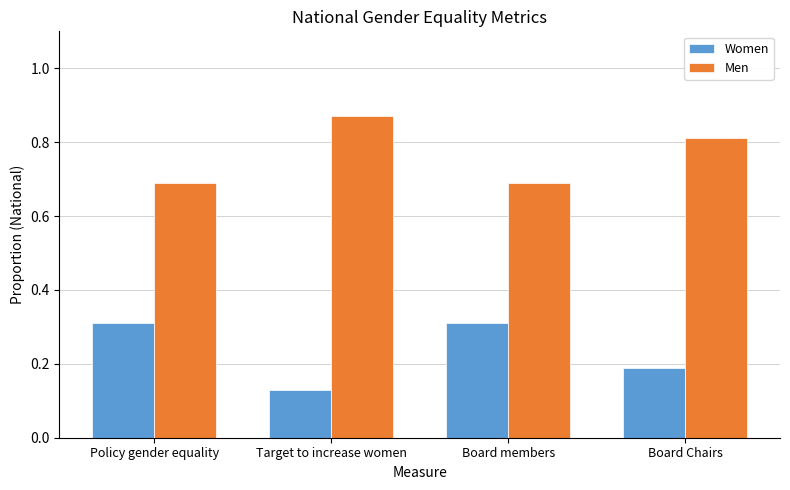

Which label corresponds to the largest value in the chart?

Target to increase women